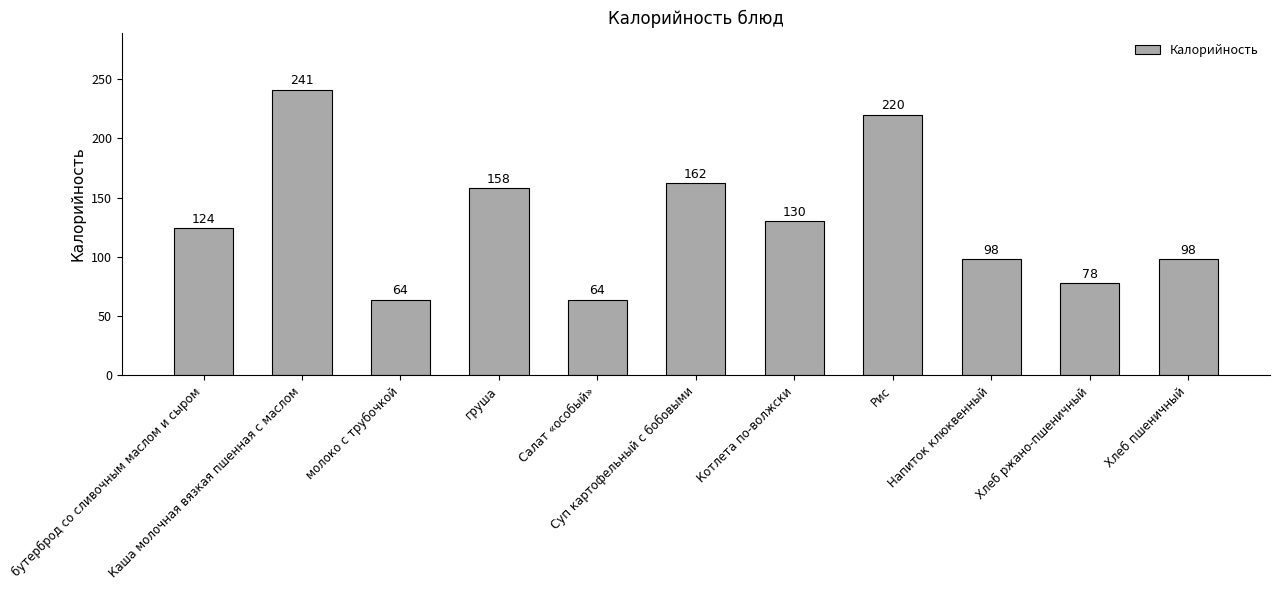

What is the value of the 3rd bar from the left?

64